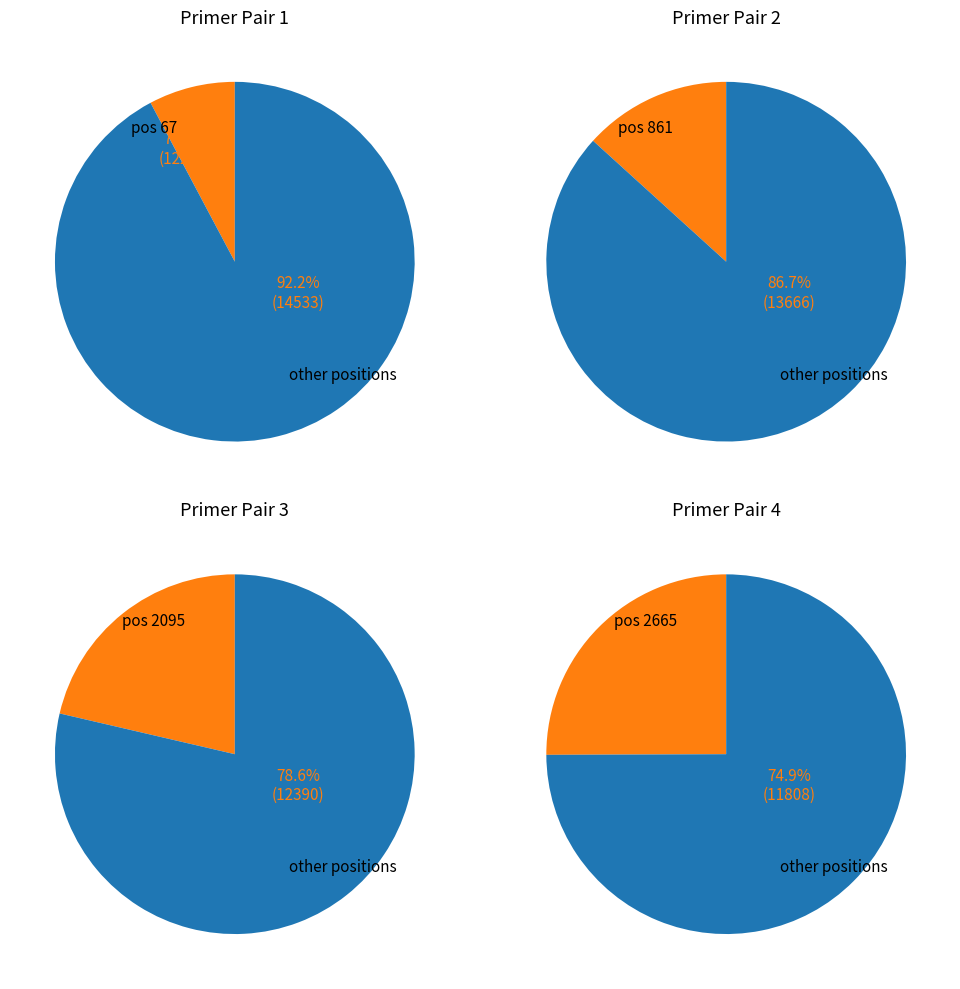

What percentage is the 2095 slice, to the nearest percent?

21%